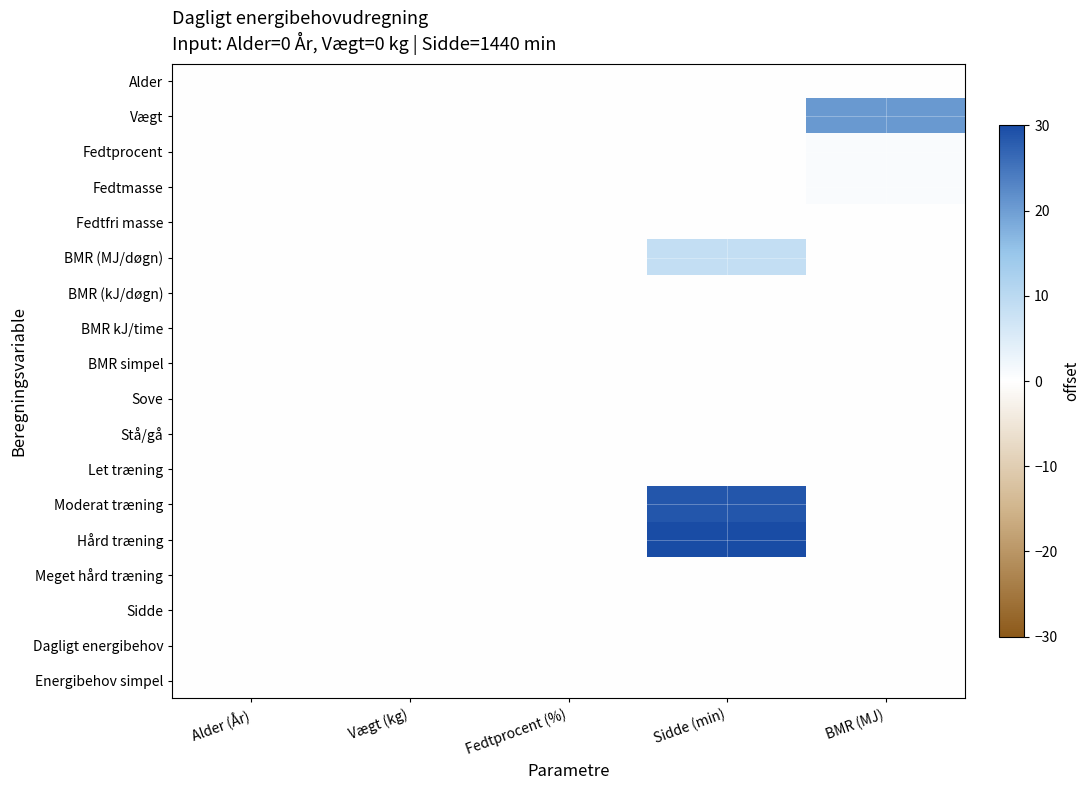

How many distinct data groups are displayed?

18